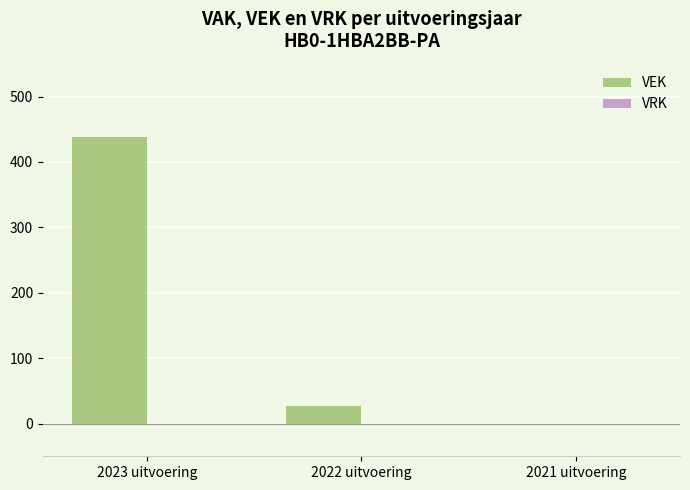

What is the greatest value displayed?

438